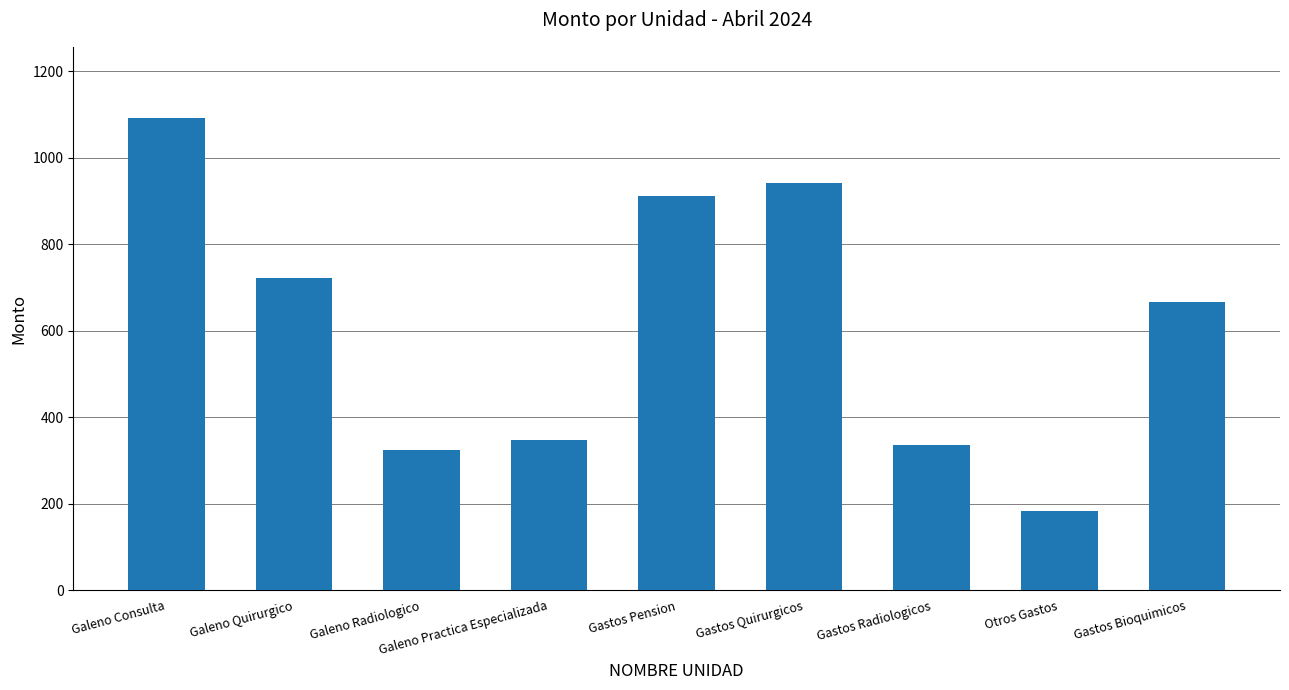

What is the minimum value shown in the chart?

183.7